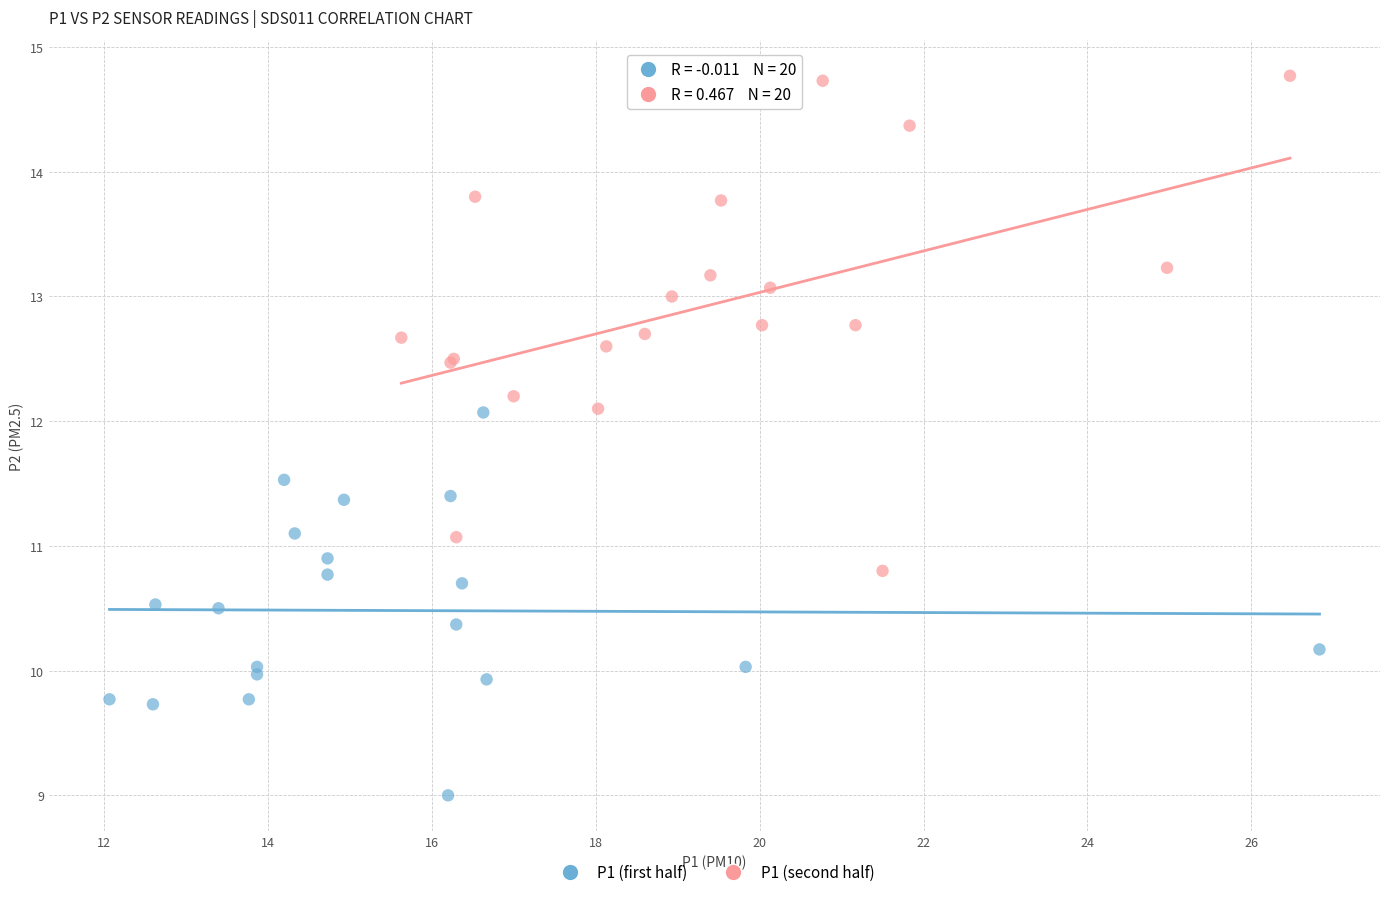

Which series has the widest spread of Y values?

P1 (second half)